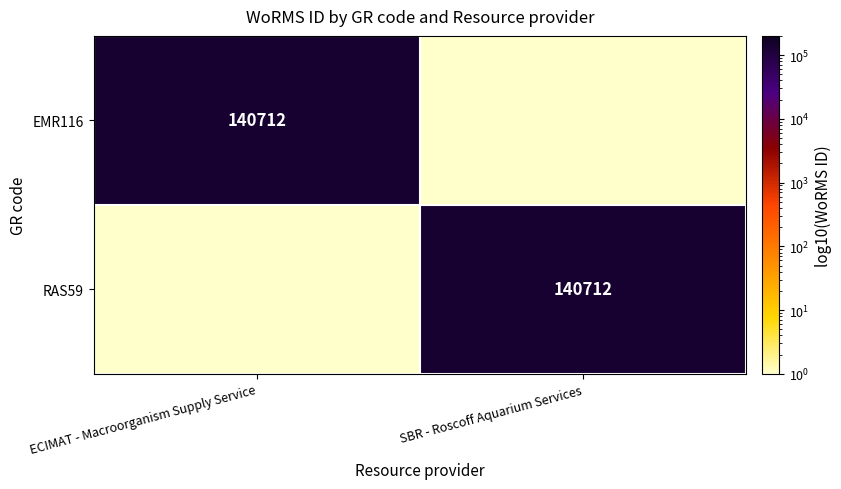

At how many categories does at least one series exceed 128987?

2